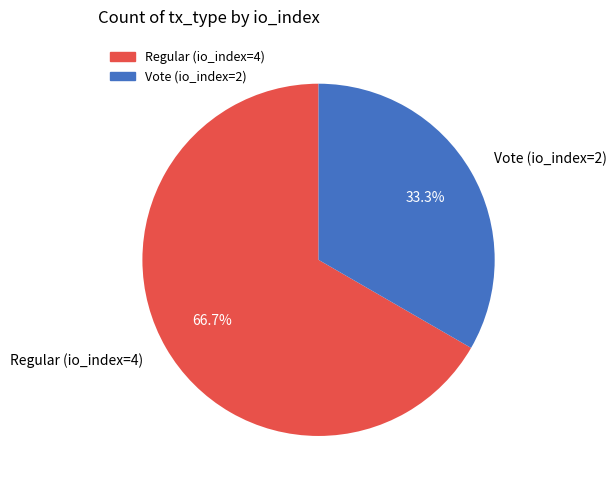

The Regular (io_index=4) slice represents 67% of the pie. True or false?

True